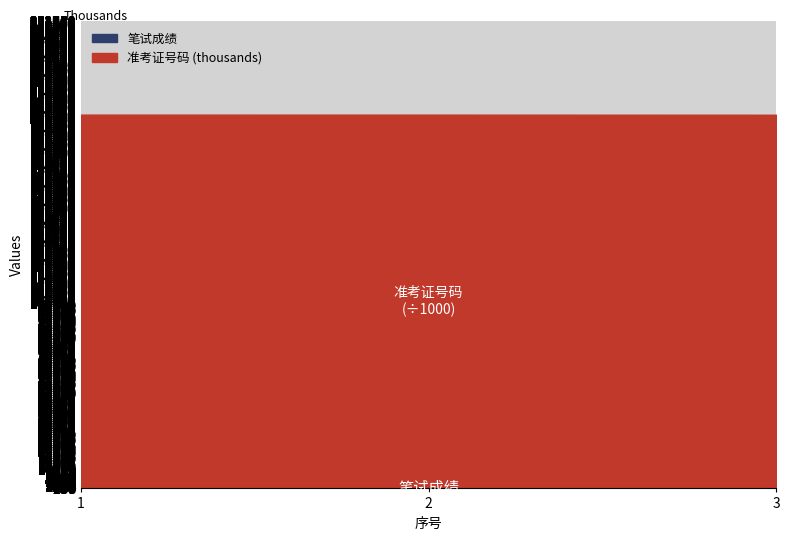

Which has a higher value, 1 or 3?

1